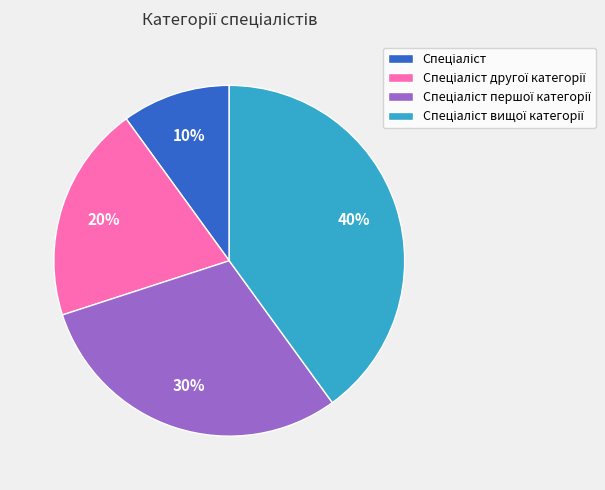

To the nearest percent, what is the average slice percentage?

25%